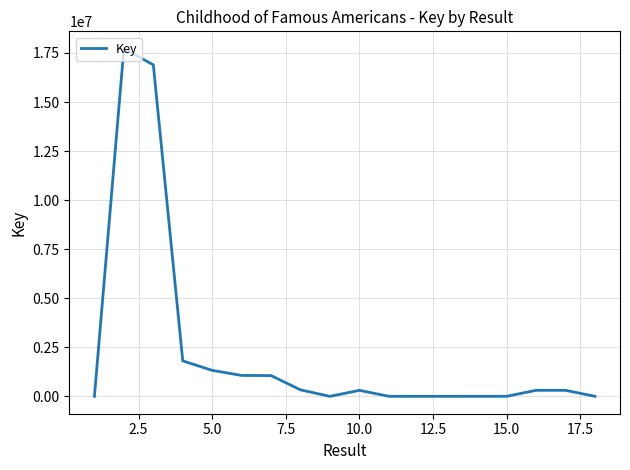

What is the maximum value shown in the chart?

17714831